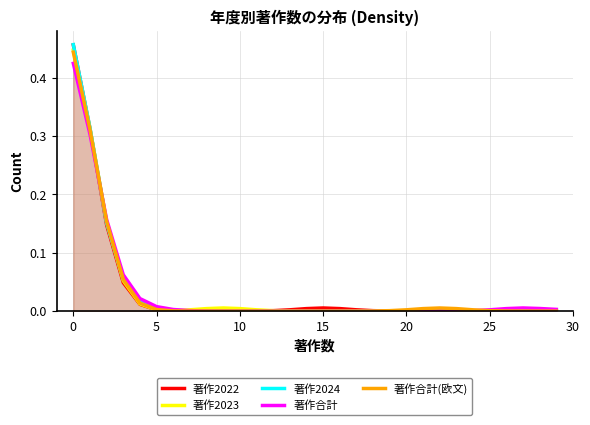

How many interior local valleys does the 著作2023 series have?

1